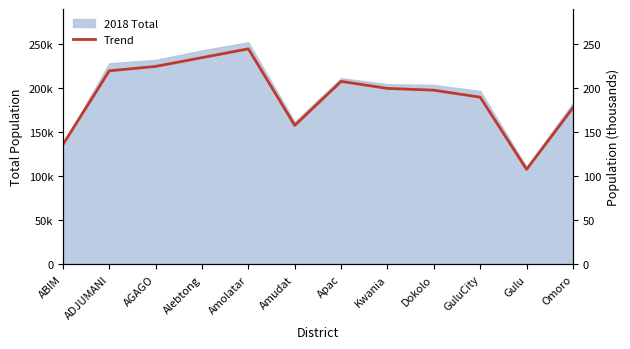

List the labels in order of value, smallest first.

Gulu, ABIM, Amudat, Omoro, GuluCity, Dokolo, Kwania, Apac, ADJUMANI, AGAGO, Alebtong, Amolatar